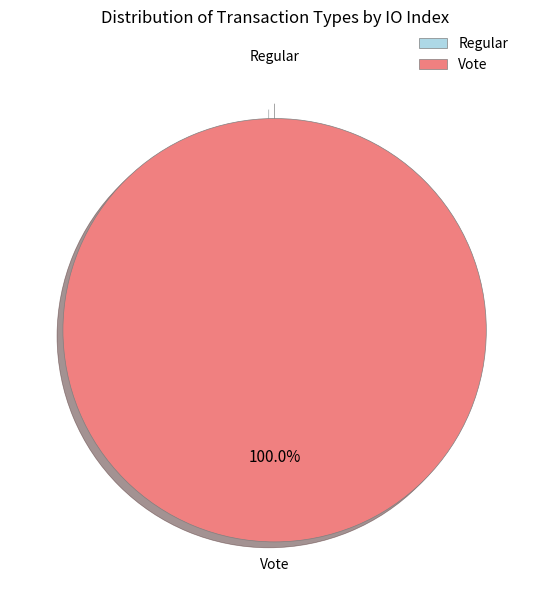

Rank the categories by value from highest to lowest.

Vote, Regular